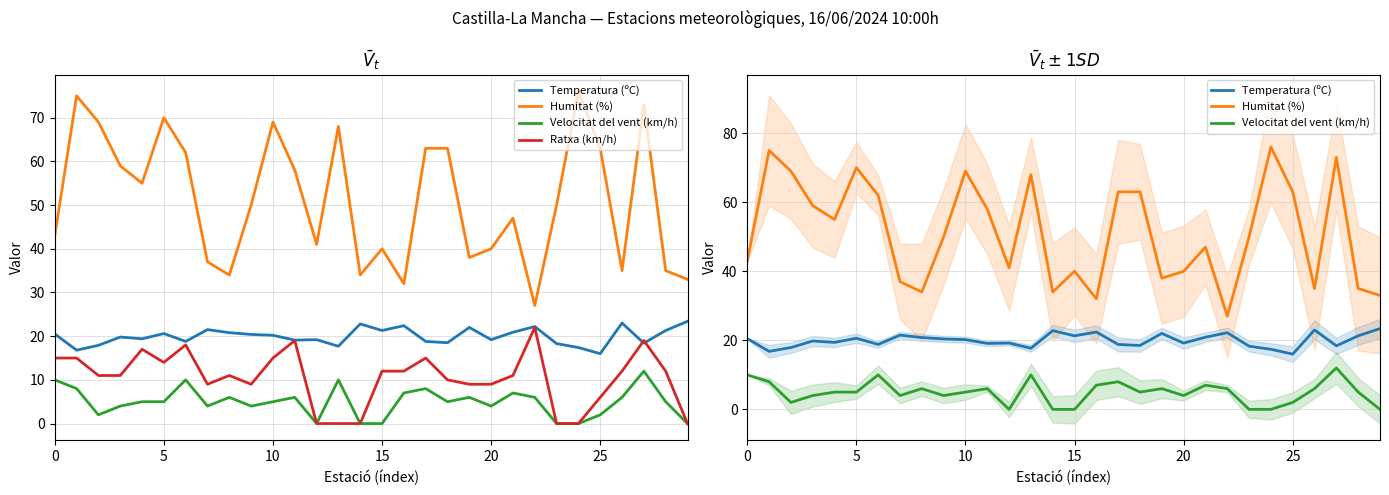

What is the minimum value for Humitat (%)?

27.0